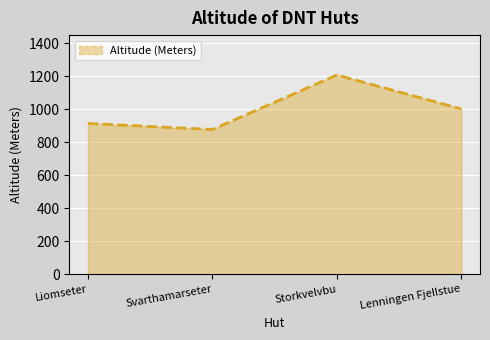

Which category has the highest value across all series?

Storkvelvbu